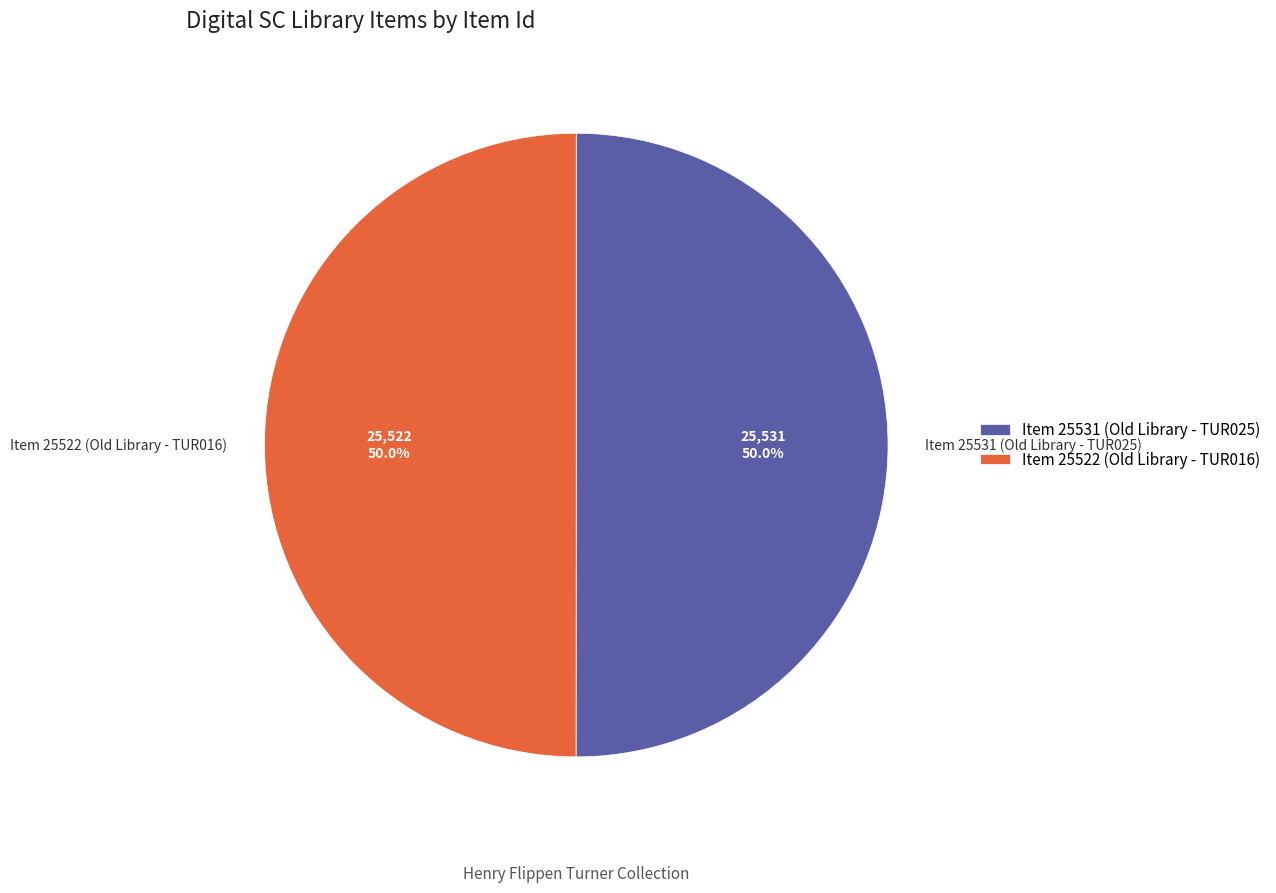

Approximately how many times larger is the value at Item 25531 (Old Library - TUR025) compared to Item 25522 (Old Library - TUR016)?

1.0